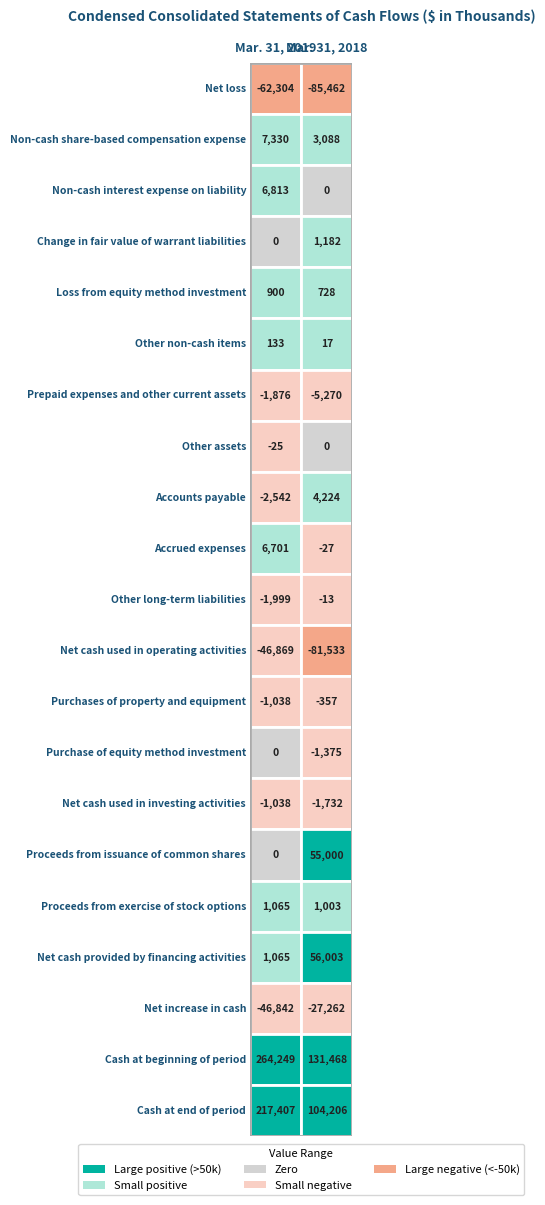

At 1, list the series in order from largest to smallest.

Cash at beginning of period, Cash at end of period, Net cash provided by financing activities, Proceeds from issuance of common shares, Accounts payable, Non-cash share-based compensation expense, Change in fair value of warrant liabilities, Proceeds from exercise of stock options, Loss from equity method investment, Other non-cash items, Non-cash interest expense on liability, Other assets, Other long-term liabilities, Accrued expenses, Purchases of property and equipment, Purchase of equity method investment, Net cash used in investing activities, Prepaid expenses and other current assets, Net increase in cash, Net cash used in operating activities, Net loss